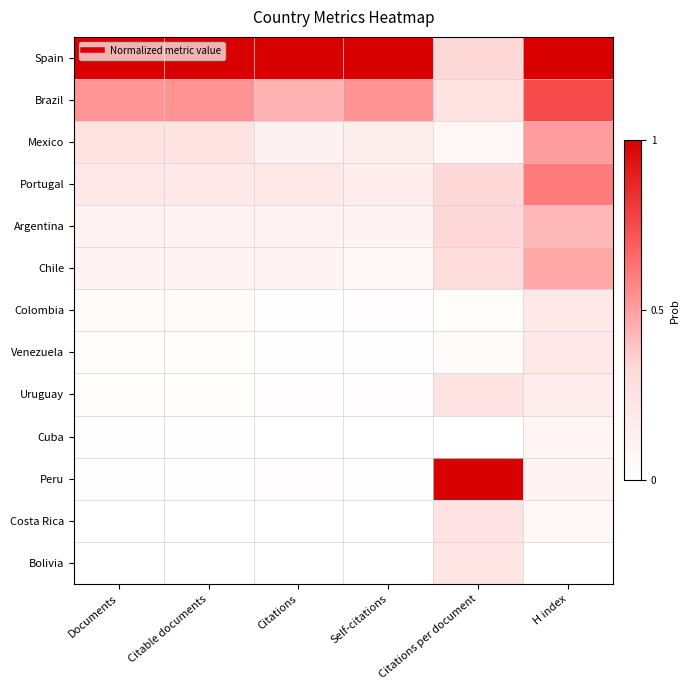

What is the total value across all series at Citations per document?

3.4